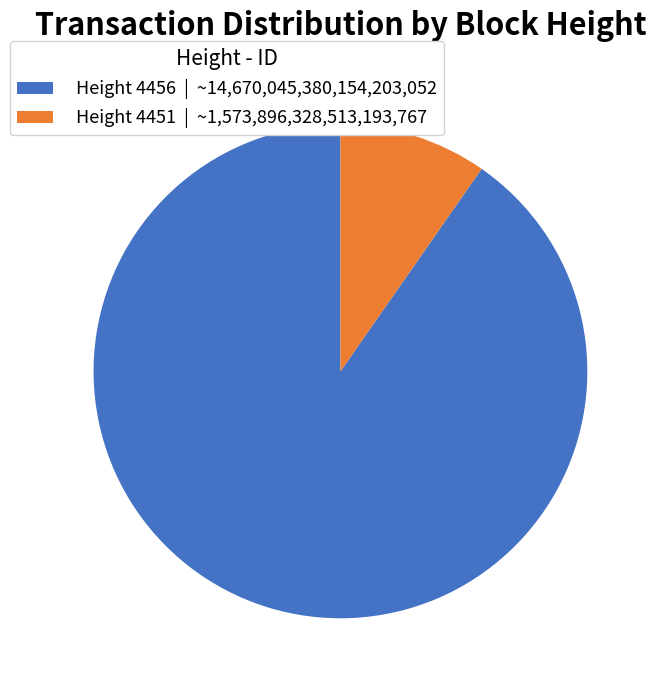

The Height 4451 | ~1,573,896,328,513,193,767 slice represents 10% of the pie. True or false?

True